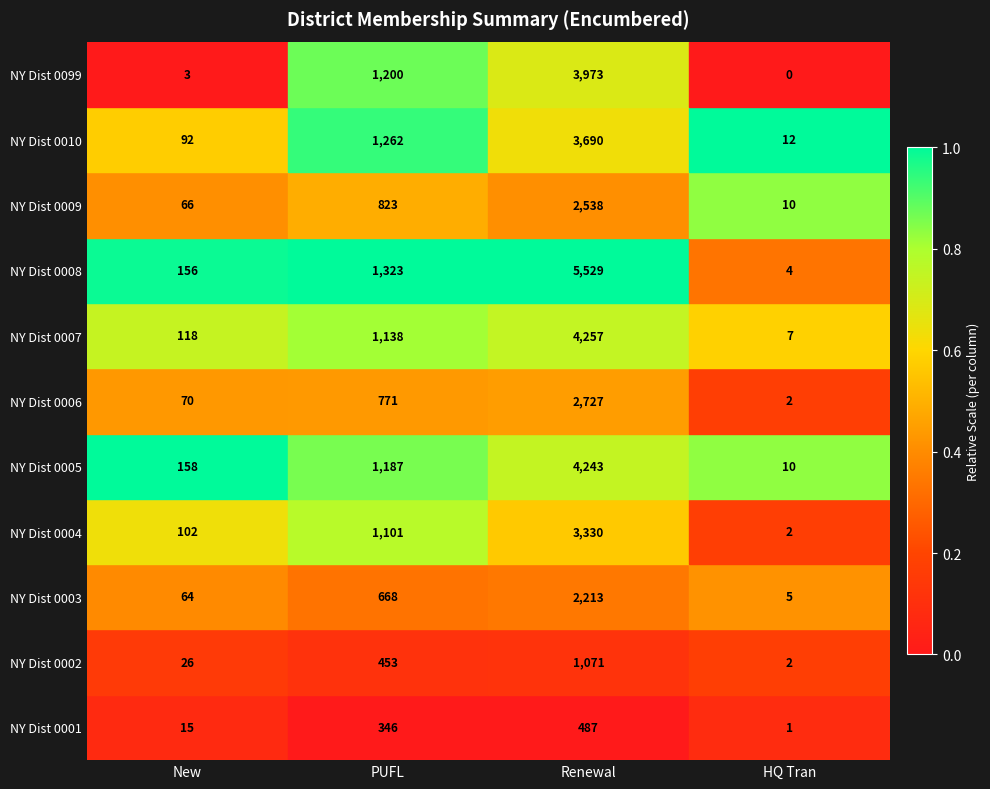

True or false: NY Dist 0009 has a value of 31 at New.

False